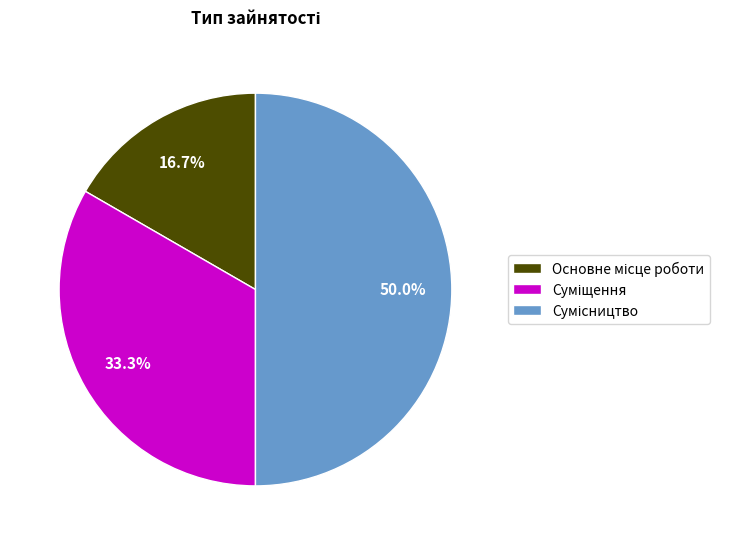

Approximately how many times larger is the value at Сумісництво compared to Основне місце роботи?

3.0